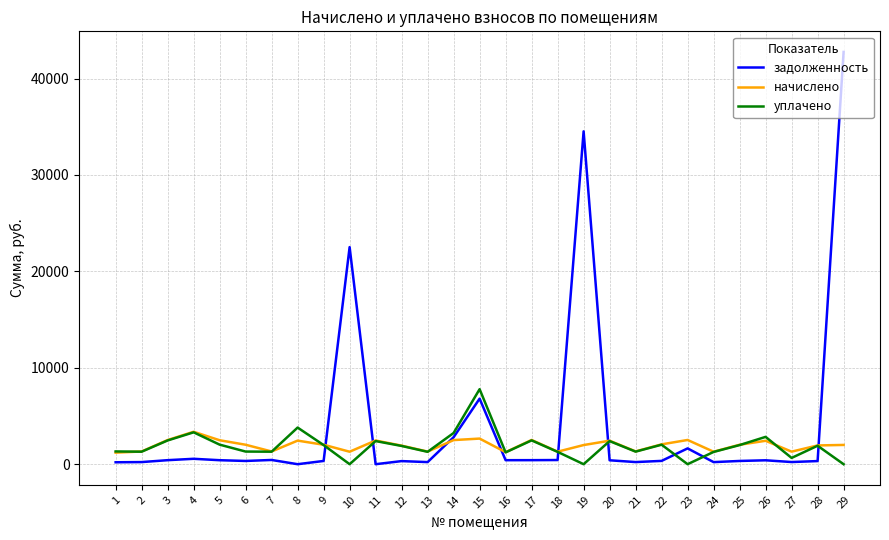

The value of начислено at 27 is 1302.7. True or false?

True